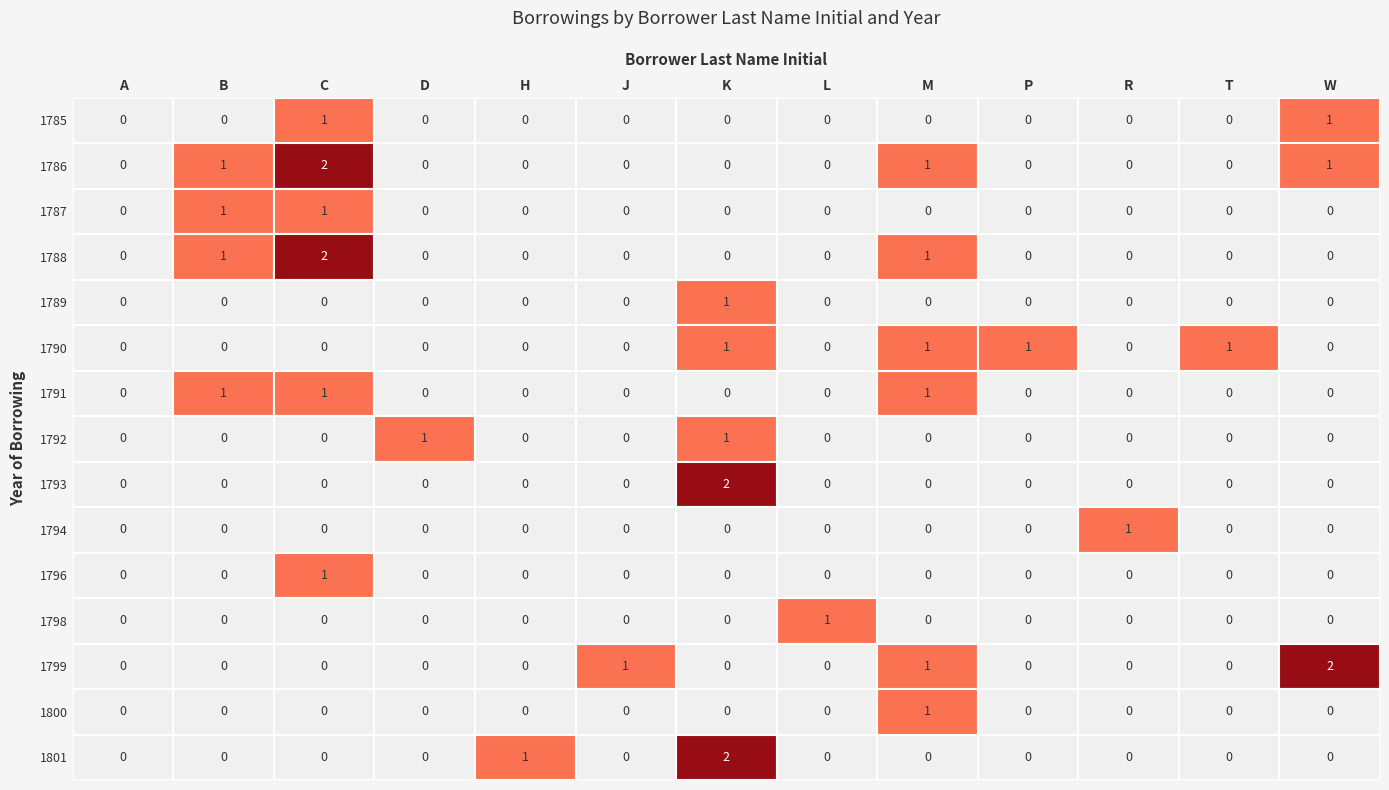

List the series in order of their peak value, lowest first.

1785, 1787, 1789, 1790, 1791, 1792, 1794, 1796, 1798, 1800, 1786, 1788, 1793, 1799, 1801